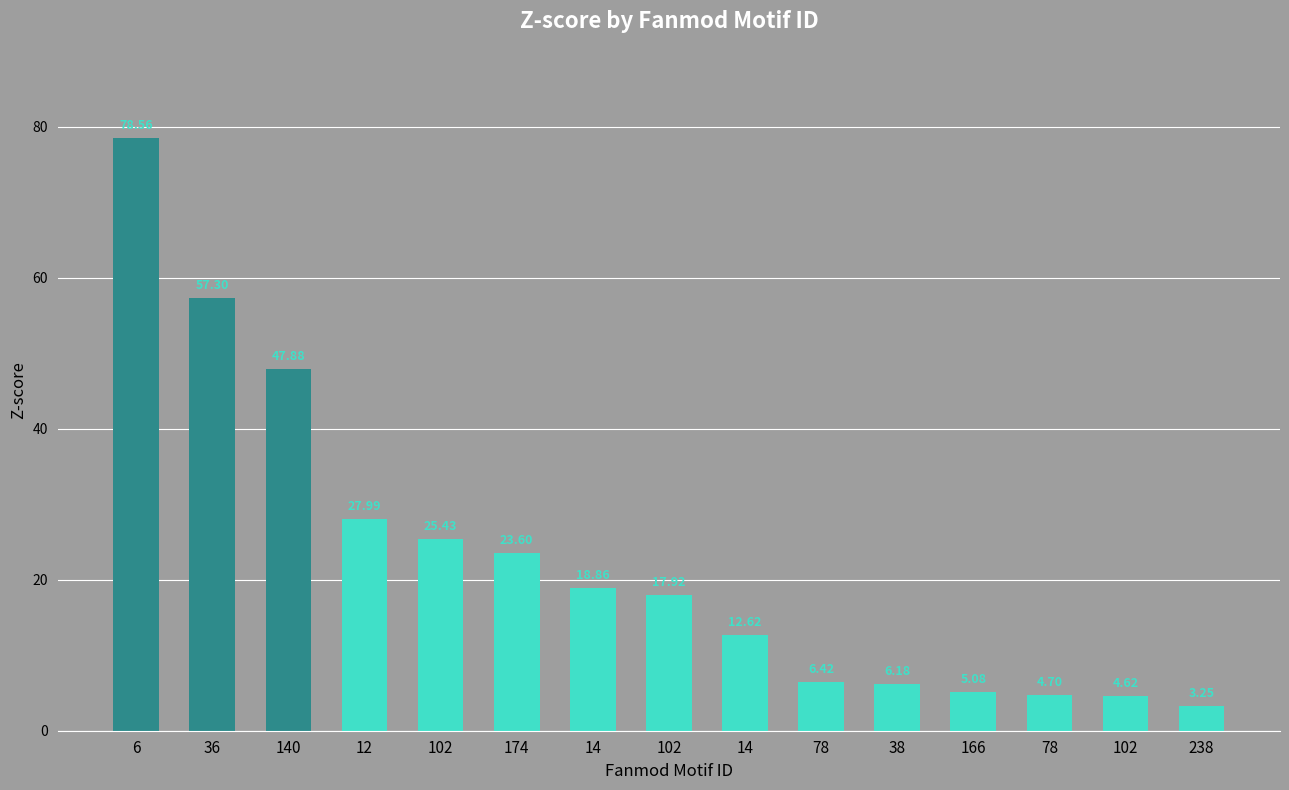

Count the number of data series in this chart.

1